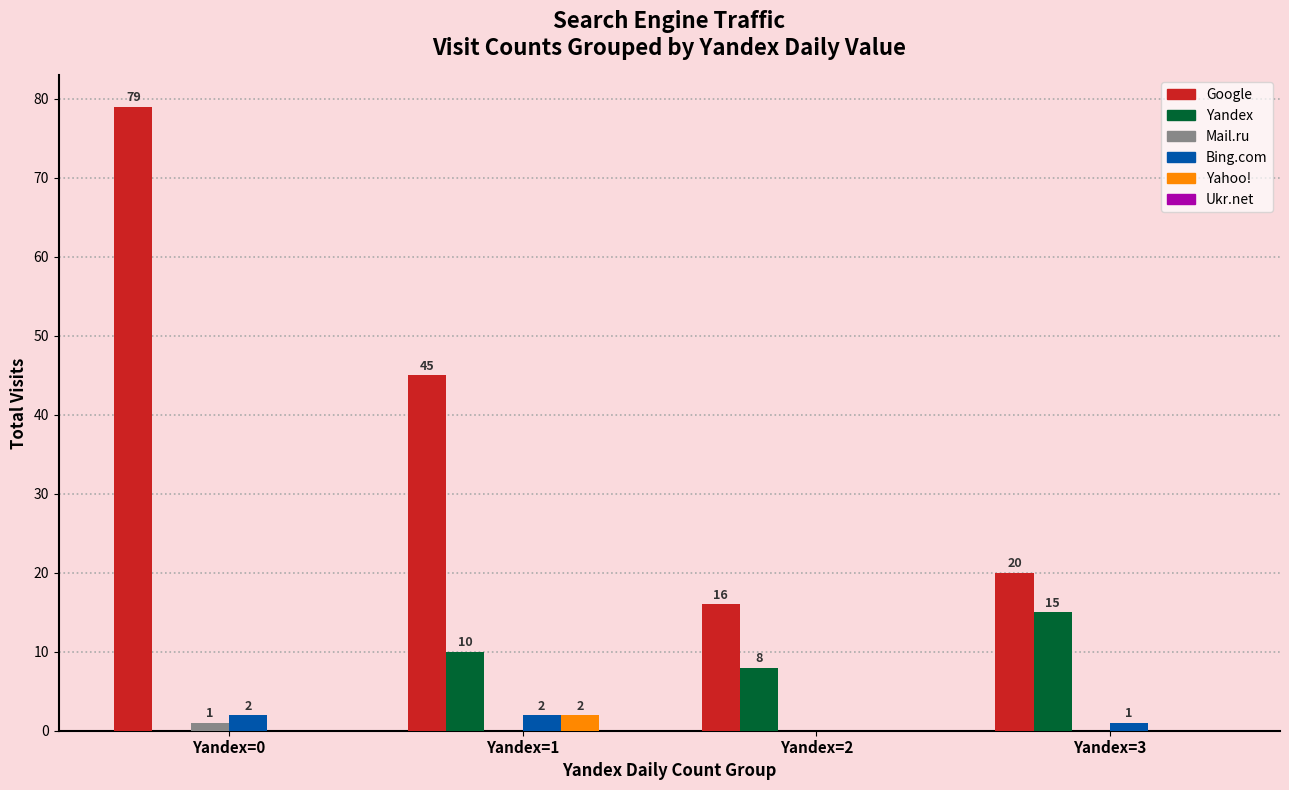

What value does the Bing.com series have at Yandex=3?

1